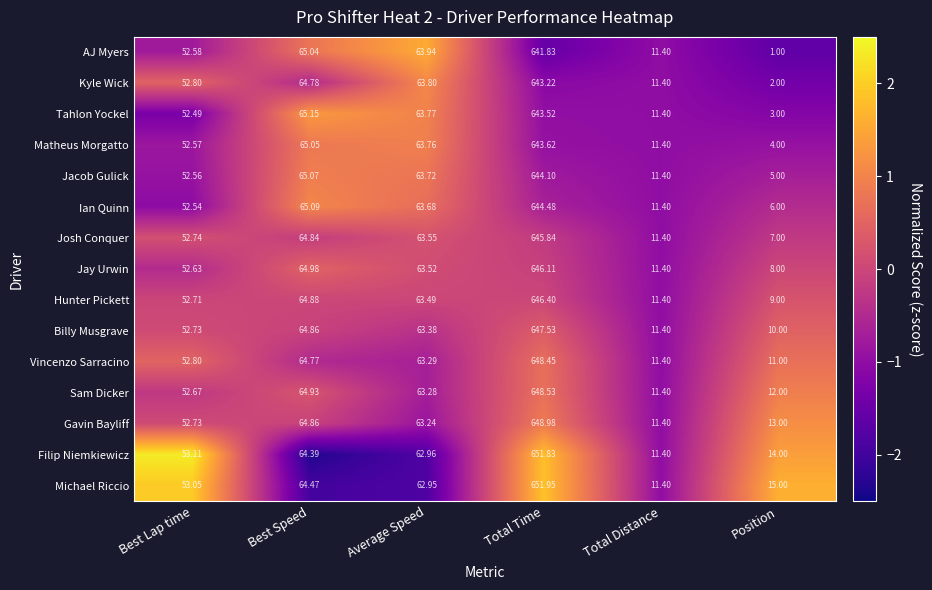

How many series are shown in this chart?

15